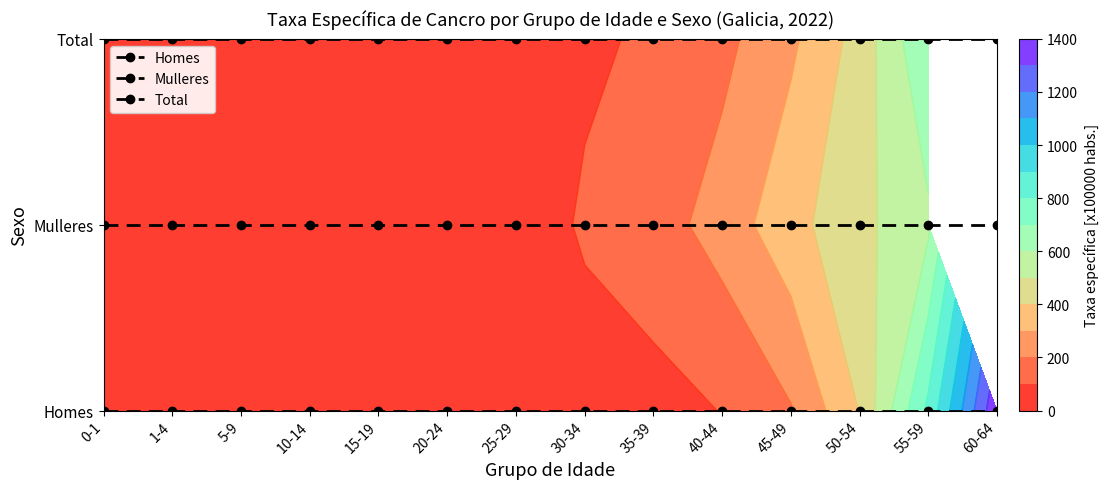

Which has a higher value, 20-24 or 40-44?

20-24